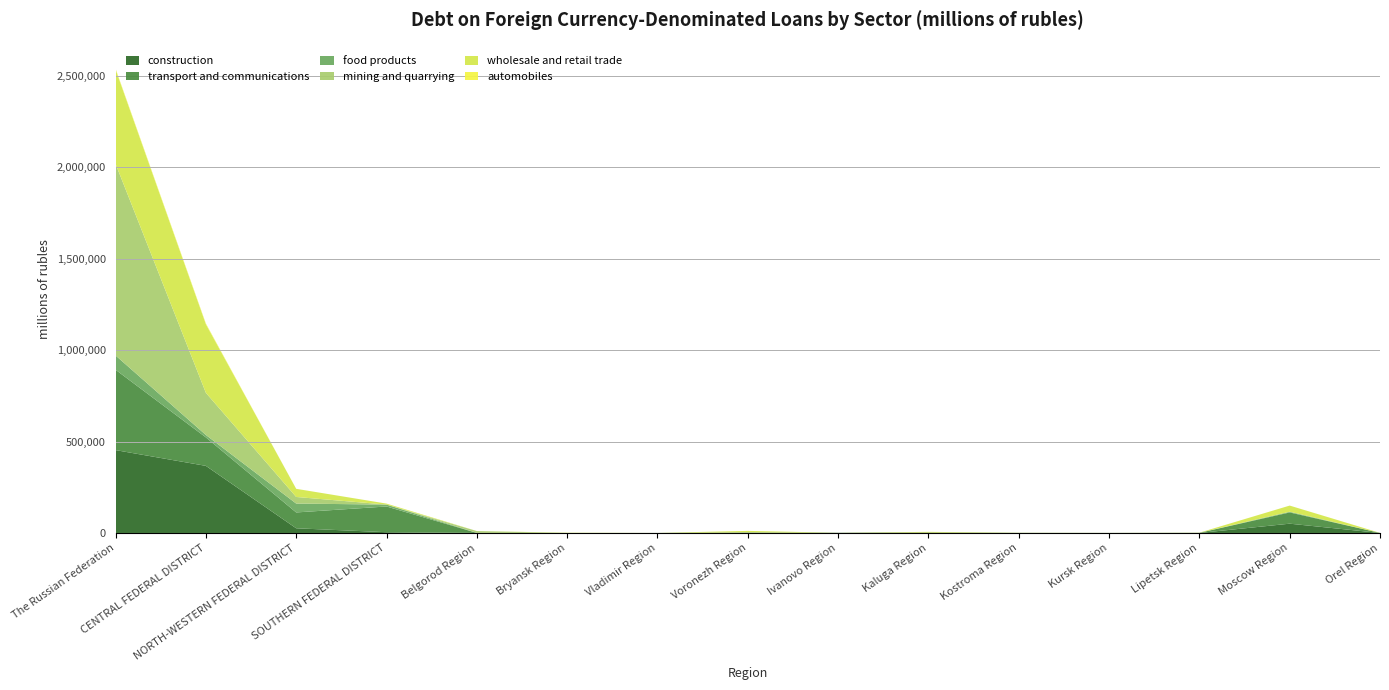

Reading right to left, transcribe all the data shown in this chart.

construction: Orel Region=0	Moscow Region=50814	Lipetsk Region=38	Kursk Region=100	Kostroma Region=0	Kaluga Region=1800	Ivanovo Region=1064	Voronezh Region=978	Vladimir Region=21	Bryansk Region=0	Belgorod Region=86	SOUTHERN FEDERAL DISTRICT=4170	NORTH-WESTERN FEDERAL DISTRICT=25616	CENTRAL FEDERAL DISTRICT=366970	The Russian Federation=453154
transport and communications: Orel Region=241	Moscow Region=61440	Lipetsk Region=680	Kursk Region=251	Kostroma Region=662	Kaluga Region=317	Ivanovo Region=39	Voronezh Region=96	Vladimir Region=21	Bryansk Region=63	Belgorod Region=148	SOUTHERN FEDERAL DISTRICT=140666	NORTH-WESTERN FEDERAL DISTRICT=86673	CENTRAL FEDERAL DISTRICT=155600	The Russian Federation=439487
food products: Orel Region=0	Moscow Region=3700	Lipetsk Region=189	Kursk Region=0	Kostroma Region=0	Kaluga Region=175	Ivanovo Region=0	Voronezh Region=2411	Vladimir Region=246	Bryansk Region=0	Belgorod Region=375	SOUTHERN FEDERAL DISTRICT=10411	NORTH-WESTERN FEDERAL DISTRICT=48473	CENTRAL FEDERAL DISTRICT=13323	The Russian Federation=78039
mining and quarrying: Orel Region=0	Moscow Region=0	Lipetsk Region=0	Kursk Region=0	Kostroma Region=0	Kaluga Region=0	Ivanovo Region=0	Voronezh Region=0	Vladimir Region=63	Bryansk Region=0	Belgorod Region=9847	SOUTHERN FEDERAL DISTRICT=0	NORTH-WESTERN FEDERAL DISTRICT=36081	CENTRAL FEDERAL DISTRICT=230304	The Russian Federation=1047894
wholesale and retail trade: Orel Region=241	Moscow Region=33808	Lipetsk Region=680	Kursk Region=251	Kostroma Region=662	Kaluga Region=3559	Ivanovo Region=39	Voronezh Region=7940	Vladimir Region=0	Bryansk Region=1438	Belgorod Region=248	SOUTHERN FEDERAL DISTRICT=5402	NORTH-WESTERN FEDERAL DISTRICT=44606	CENTRAL FEDERAL DISTRICT=375349	The Russian Federation=516536
automobiles: Orel Region=0	Moscow Region=0	Lipetsk Region=0	Kursk Region=0	Kostroma Region=0	Kaluga Region=235	Ivanovo Region=0	Voronezh Region=0	Vladimir Region=0	Bryansk Region=0	Belgorod Region=0	SOUTHERN FEDERAL DISTRICT=0	NORTH-WESTERN FEDERAL DISTRICT=0	CENTRAL FEDERAL DISTRICT=3975	The Russian Federation=4197